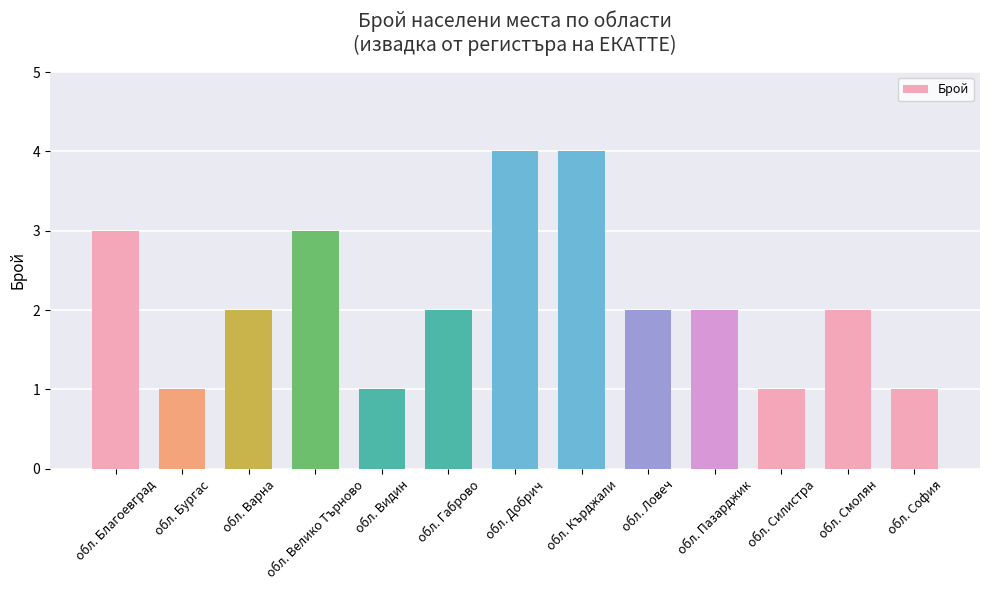

Reading left to right, list all the values displayed in this chart.

обл. Благоевград=3	обл. Бургас=1	обл. Варна=2	обл. Велико Търново=3	обл. Видин=1	обл. Габрово=2	обл. Добрич=4	обл. Кърджали=4	обл. Ловеч=2	обл. Пазарджик=2	обл. Силистра=1	обл. Смолян=2	обл. София=1